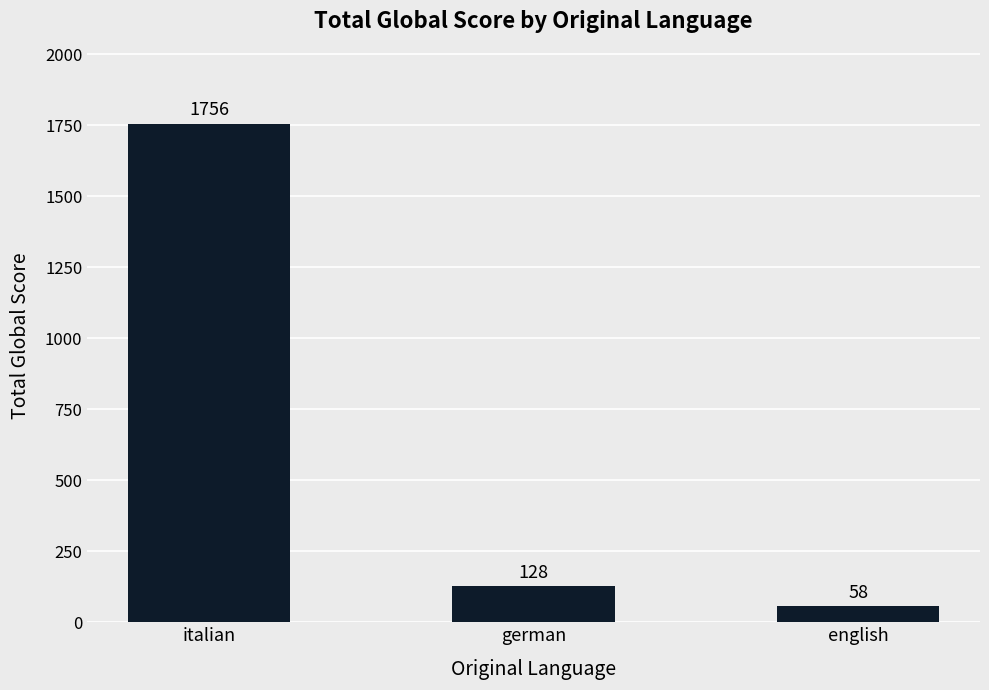

Approximately how many times larger is the value at italian compared to german?

13.7